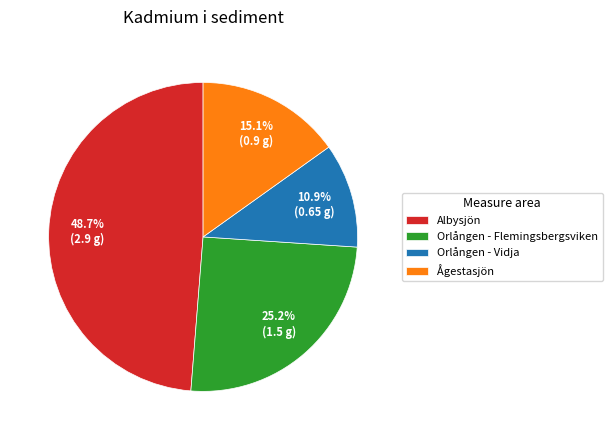

Is Ågestasjön the majority of the pie?

No